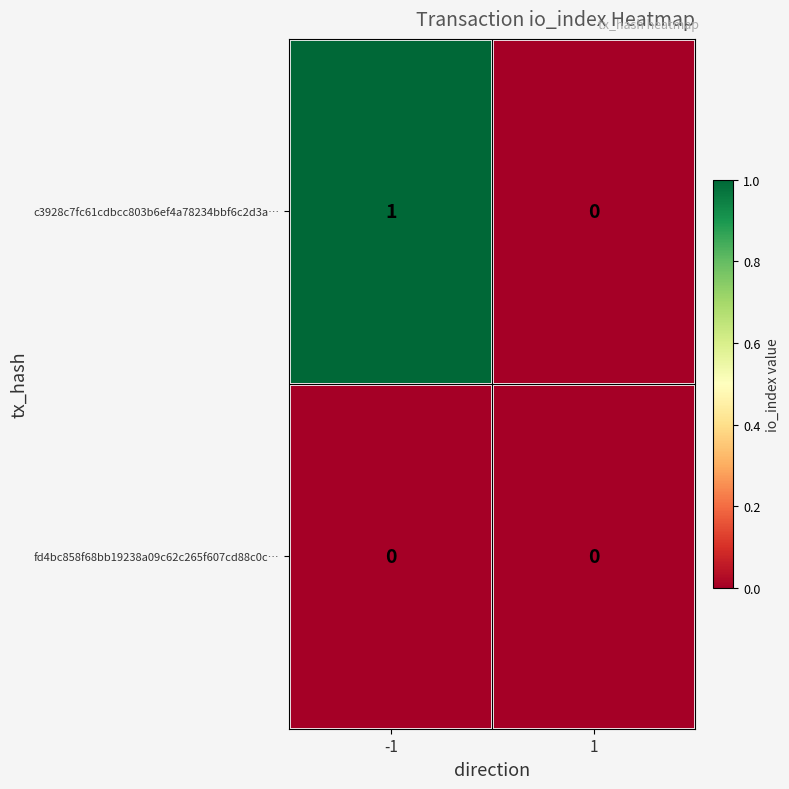

Count the number of data series in this chart.

2